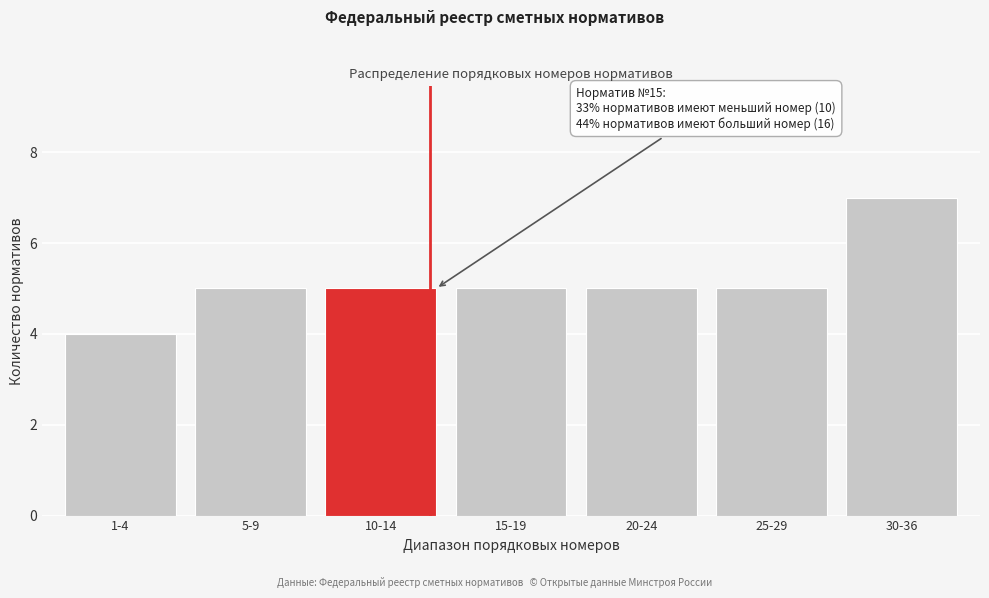

Reading left to right, what are all the values shown in this chart?

4	5	5	5	5	5	7